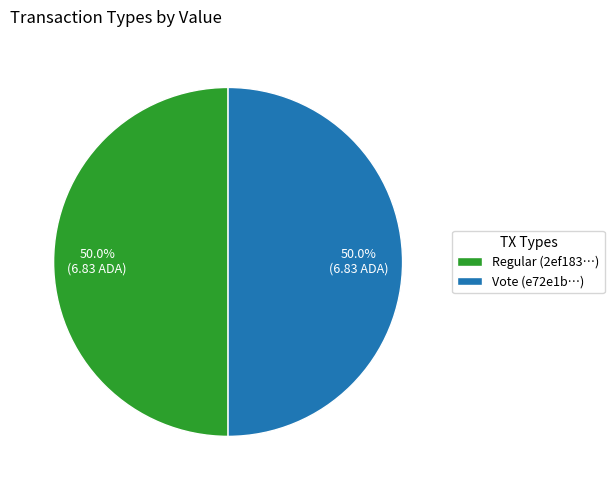

What portion of the pie excludes Vote (e72e1b…)?

50.0%